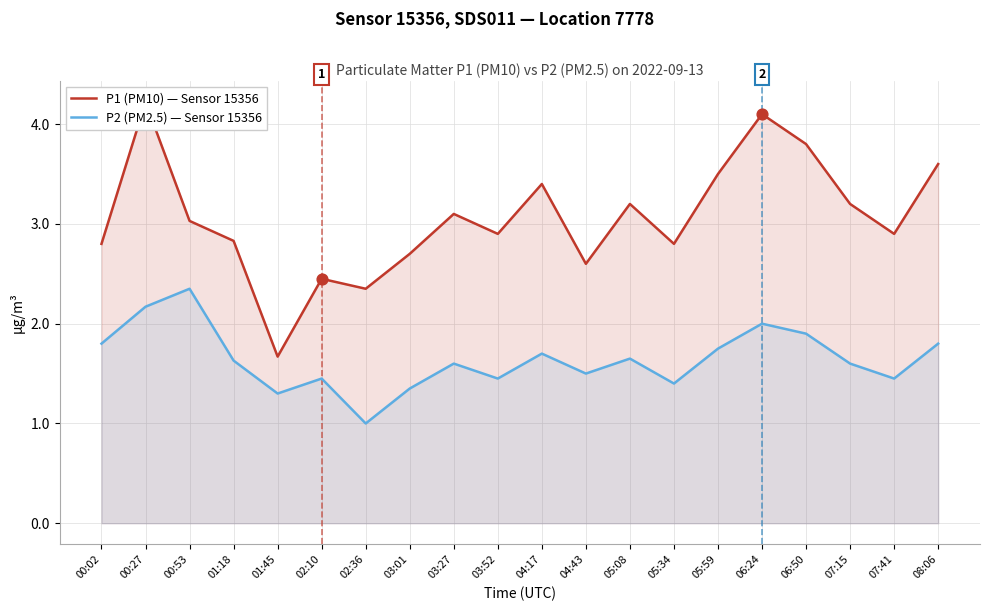

What are all the series names shown in the legend?

P1 (PM10) — Sensor 15356, P2 (PM2.5) — Sensor 15356